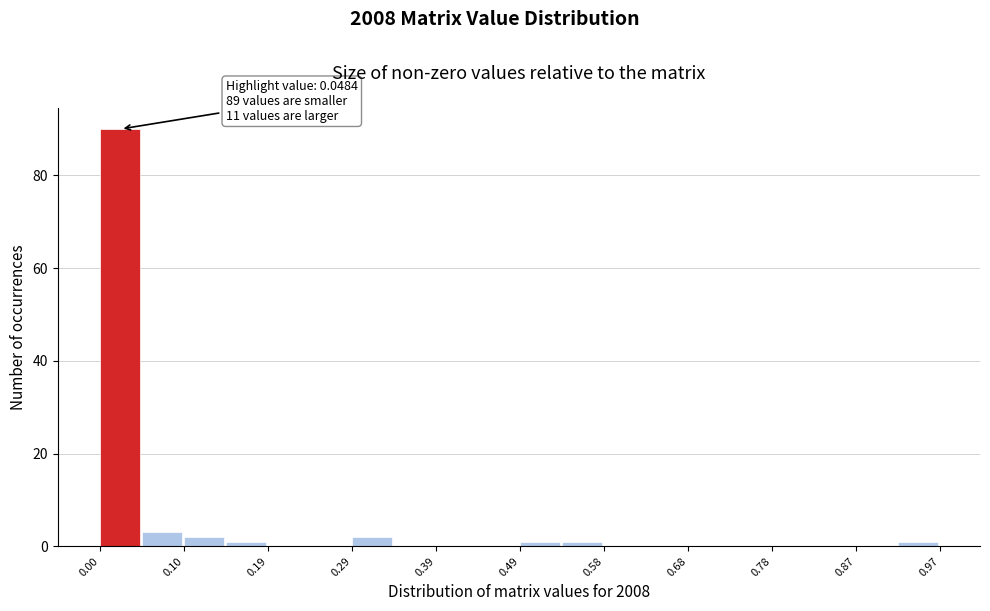

Which range on the x-axis has the tallest bar?

0.00 to 0.05